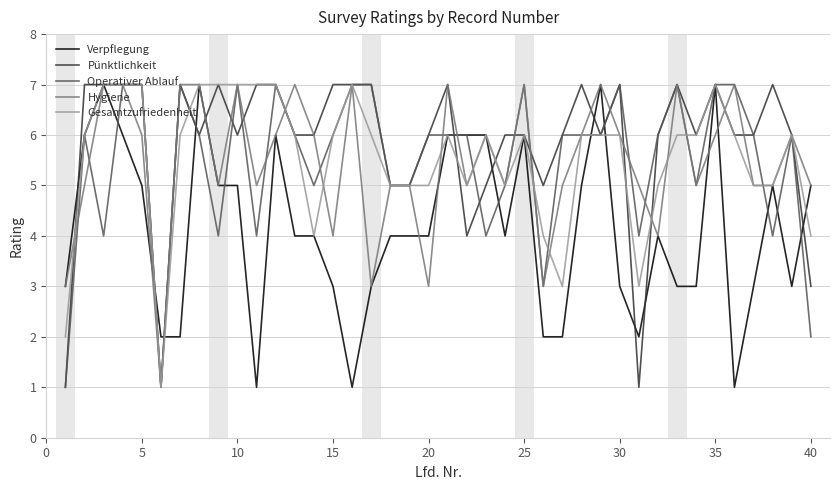

How many categories are shown in the chart?

40